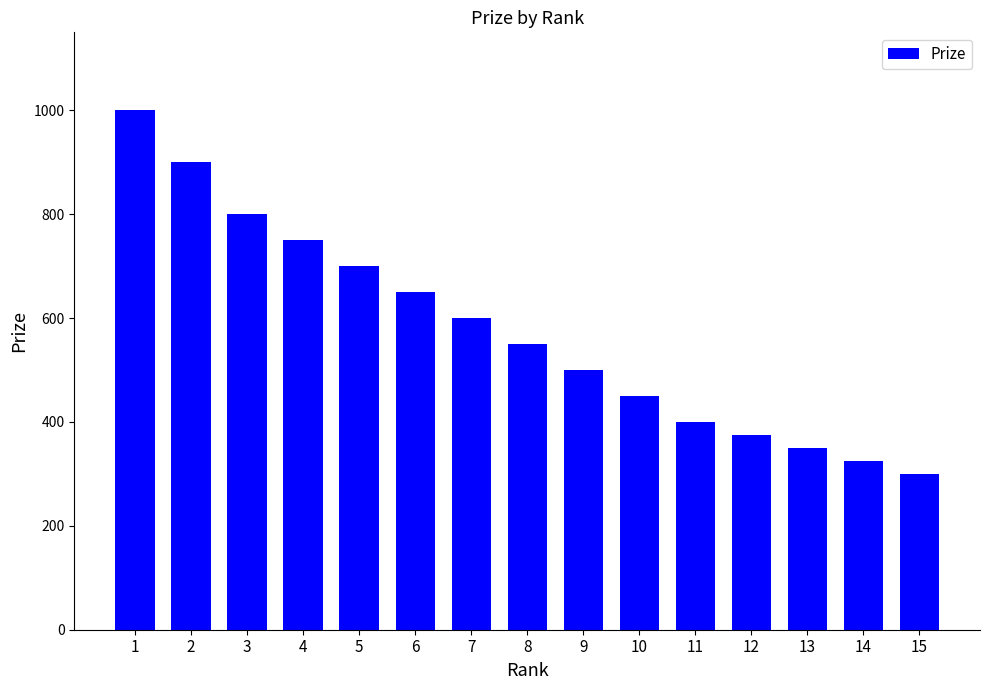

Reading left to right, what are all the values shown in this chart?

1=1000	2=900	3=800	4=750	5=700	6=650	7=600	8=550	9=500	10=450	11=400	12=375	13=350	14=325	15=300